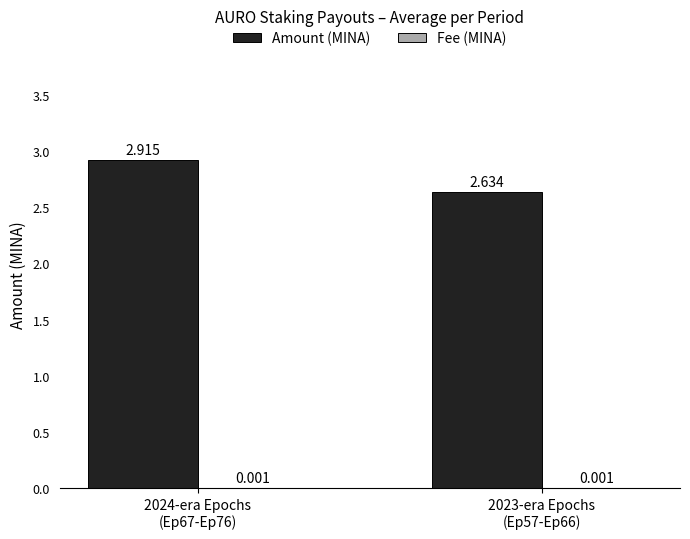

Which series has the largest total across all categories?

Amount (MINA)